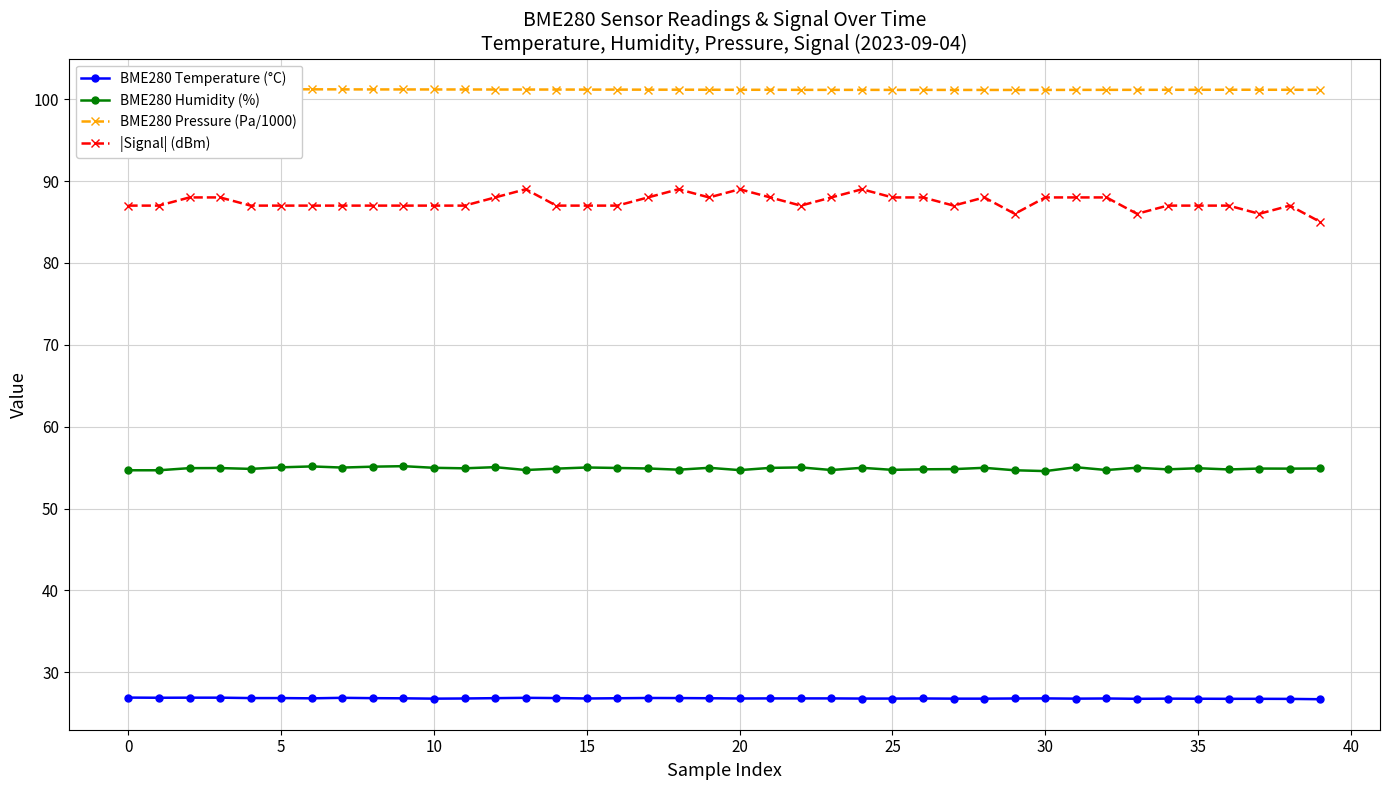

True or false: BME280 Pressure (Pa/1000) has a value of 101.1 at 26.

True